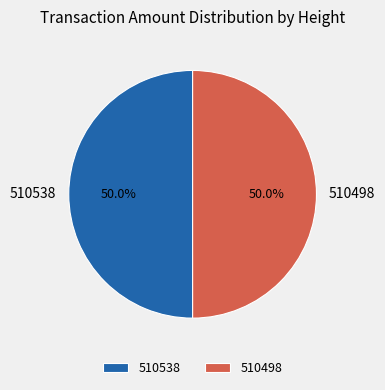

How many segments does this pie chart have?

2